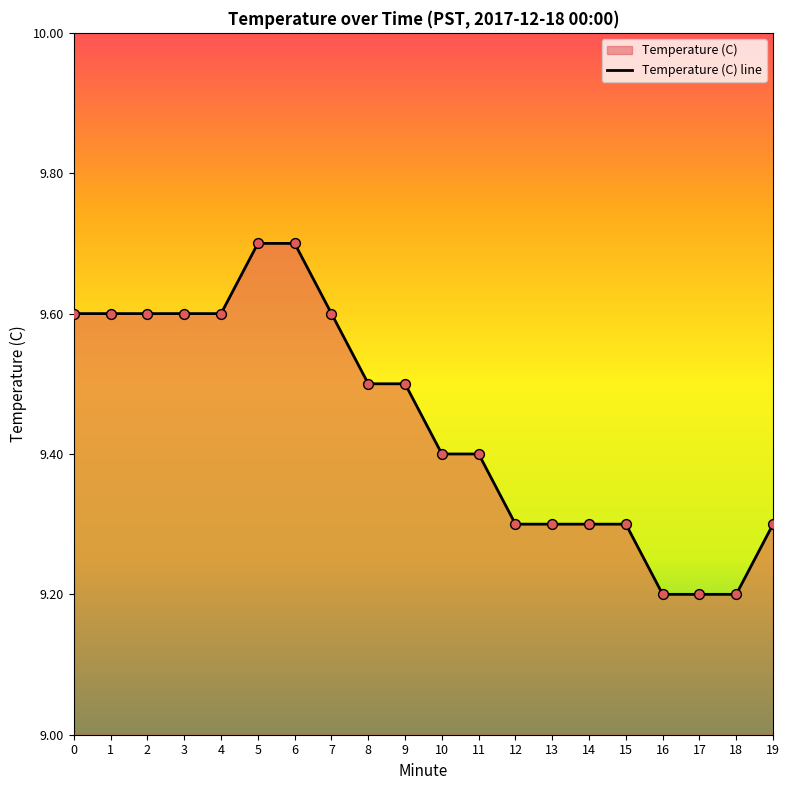

Approximately how many times larger is the value at 9 compared to 16?

1.0